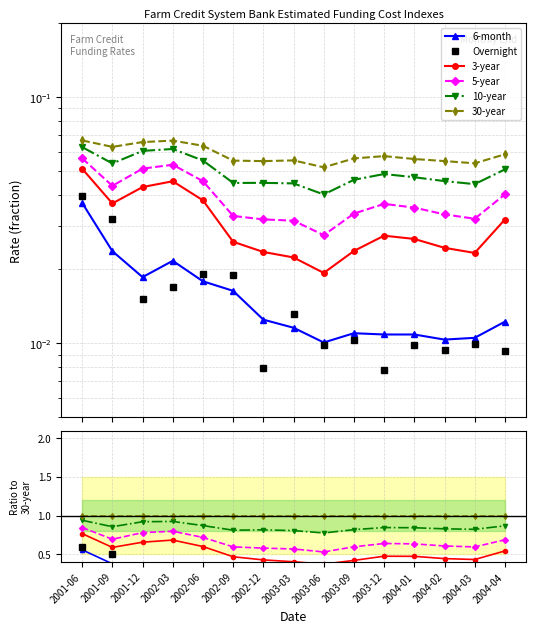

Is the value of 3-year at 2004-04 greater than the value of Overnight at 2004-02?

Yes